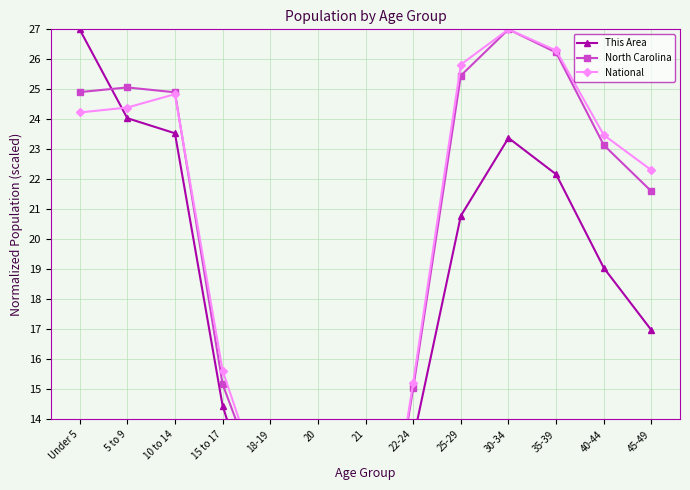

Reading left to right, list all the values displayed in this chart.

This Area: 27.0	24.0	23.5	14.5	9.4	4.3	4.3	13.3	20.8	23.4	22.2	19.1	17.0
North Carolina: 24.9	25.1	24.9	15.2	10.9	5.5	5.4	15.0	25.5	27.0	26.2	23.1	21.6
National: 24.2	24.4	24.8	15.6	10.9	5.4	5.2	15.2	25.8	27.0	26.3	23.5	22.3